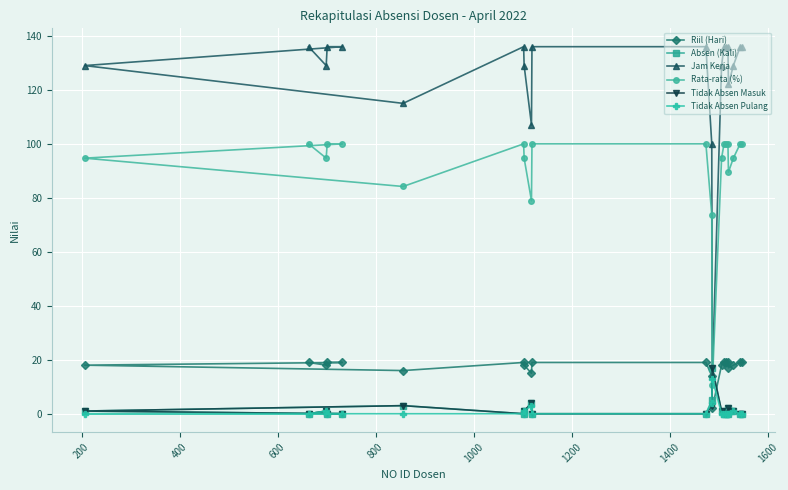

Reading right to left, what are all the values shown in this chart?

Riil (Hari): 19.0	19.0	18.0	17.0	19.0	19.0	19.0	18.0	2.0	14.0	19.0	19.0	15.0	18.0	19.0	16.0	19.0	19.0	18.0	19.0	18.0
Absen (Kali): 0.0	0.0	1.0	2.0	0.0	0.0	0.0	1.0	17.0	5.0	0.0	0.0	4.0	1.0	0.0	3.0	0.0	0.0	1.0	0.0	1.0
Jam Kerja: 136.0	136.0	129.0	122.0	136.0	136.0	136.0	129.0	14.0	100.0	136.0	136.0	107.0	129.0	136.0	115.0	136.0	136.0	129.0	136.0	129.0
Rata-rata (%): 100.0	100.0	94.7	89.5	100.0	100.0	100.0	94.7	10.5	73.7	100.0	100.0	78.9	94.7	100.0	84.2	100.0	100.0	94.7	100.0	94.7
Tidak Absen Masuk: 0.0	0.0	1.0	2.0	0.0	0.0	0.0	1.0	17.0	3.0	0.0	0.0	4.0	1.0	0.0	3.0	0.0	0.0	1.0	0.0	1.0
Tidak Absen Pulang: 0.0	0.0	1.0	0.0	0.0	0.0	0.0	0.0	13.0	4.0	0.0	0.0	3.0	1.0	0.0	0.0	0.0	0.0	1.0	0.0	0.0